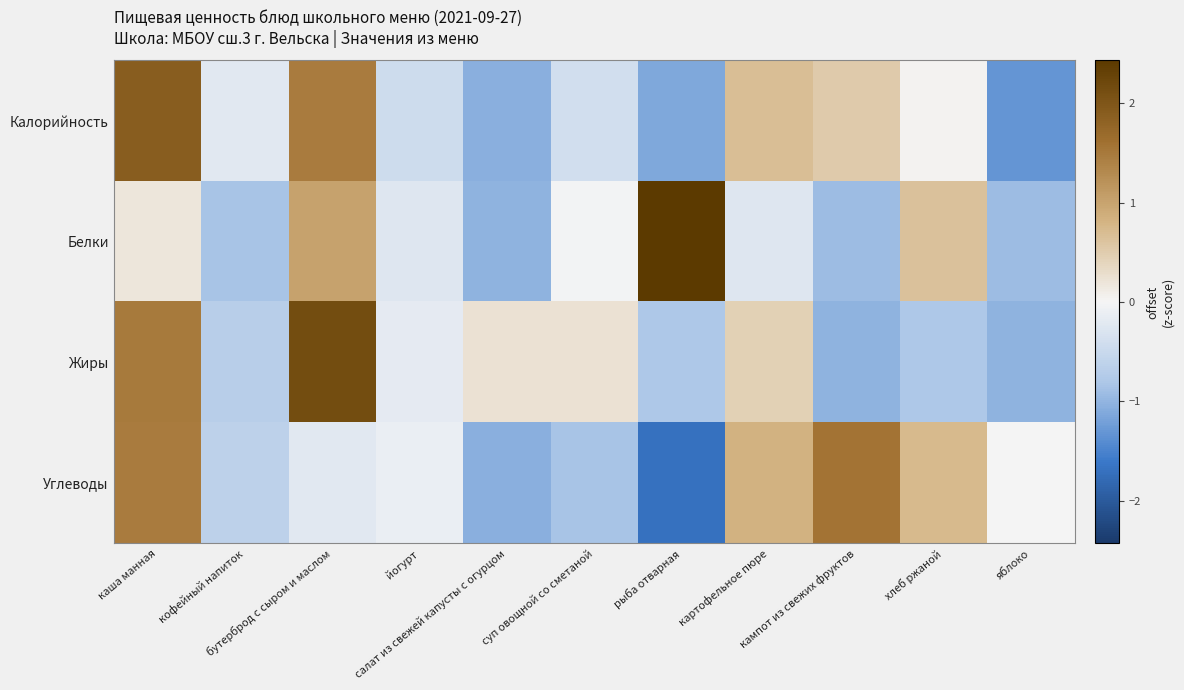

At how many categories does at least one series exceed 0?

8